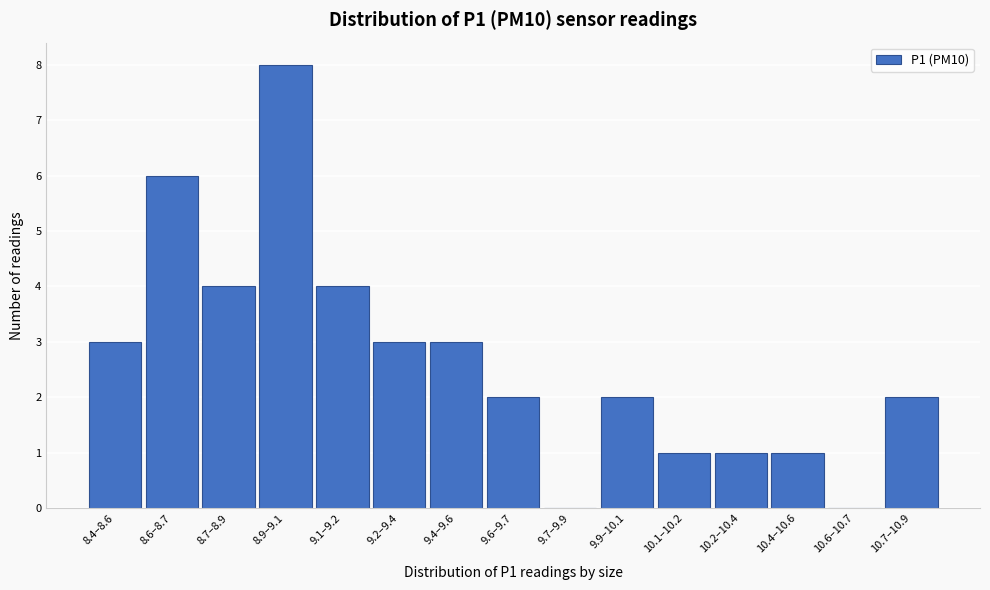

Reading left to right, list all the values displayed in this chart.

8.4–8.6=3	8.6–8.7=6	8.7–8.9=4	8.9–9.1=8	9.1–9.2=4	9.2–9.4=3	9.4–9.6=3	9.6–9.7=2	9.7–9.9=0	9.9–10.1=2	10.1–10.2=1	10.2–10.4=1	10.4–10.6=1	10.6–10.7=0	10.7–10.9=2